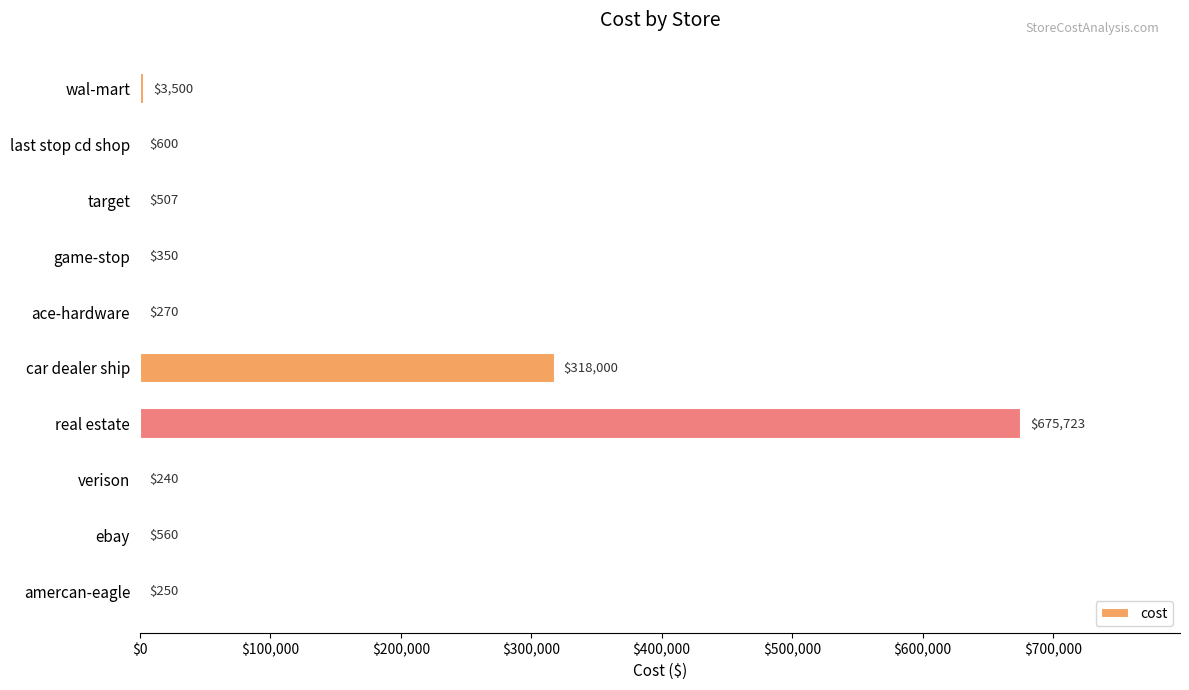

Which has a higher value, amercan-eagle or wal-mart?

wal-mart